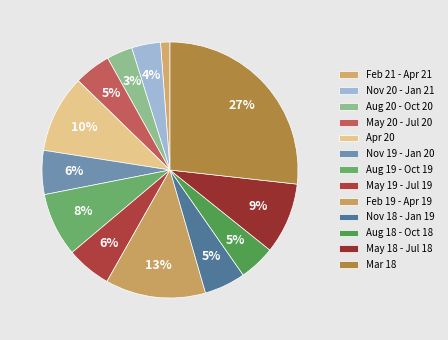

Is the sum of Aug 19 - Oct 19 and Nov 18 - Jan 19 greater than half?

No